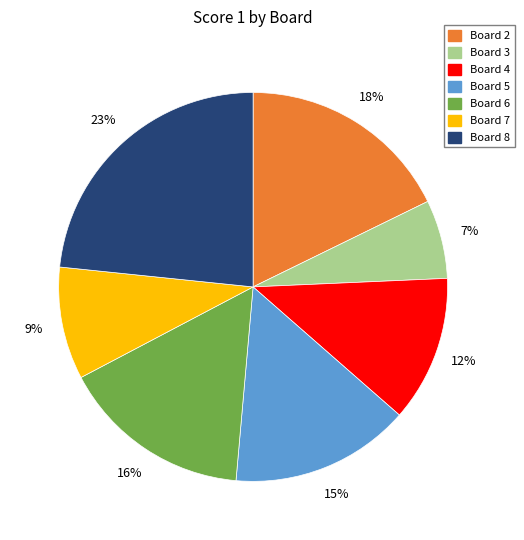

Rank the categories by value from highest to lowest.

Board 8, Board 2, Board 6, Board 5, Board 4, Board 7, Board 3